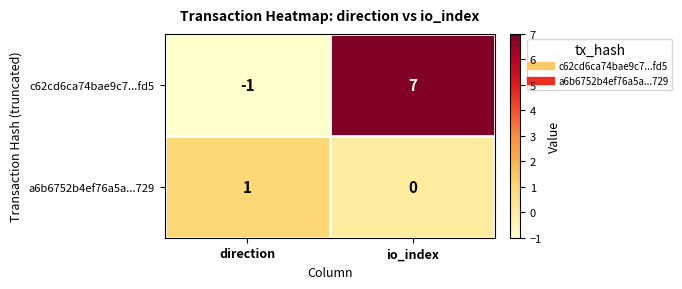

What is the difference between the c62cd6ca74bae9c7...fd5 values at io_index and direction?

8